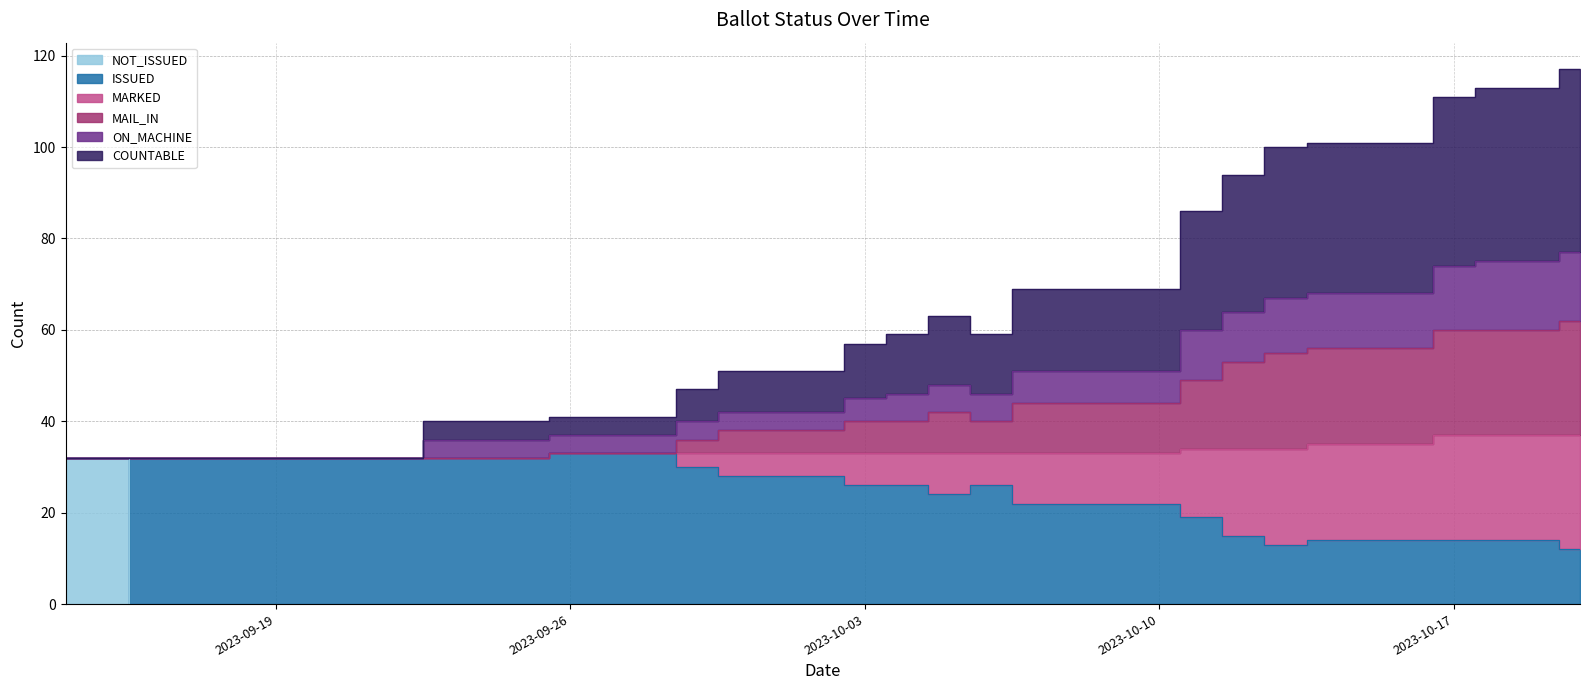

Which series has the widest spread of values?

COUNTABLE